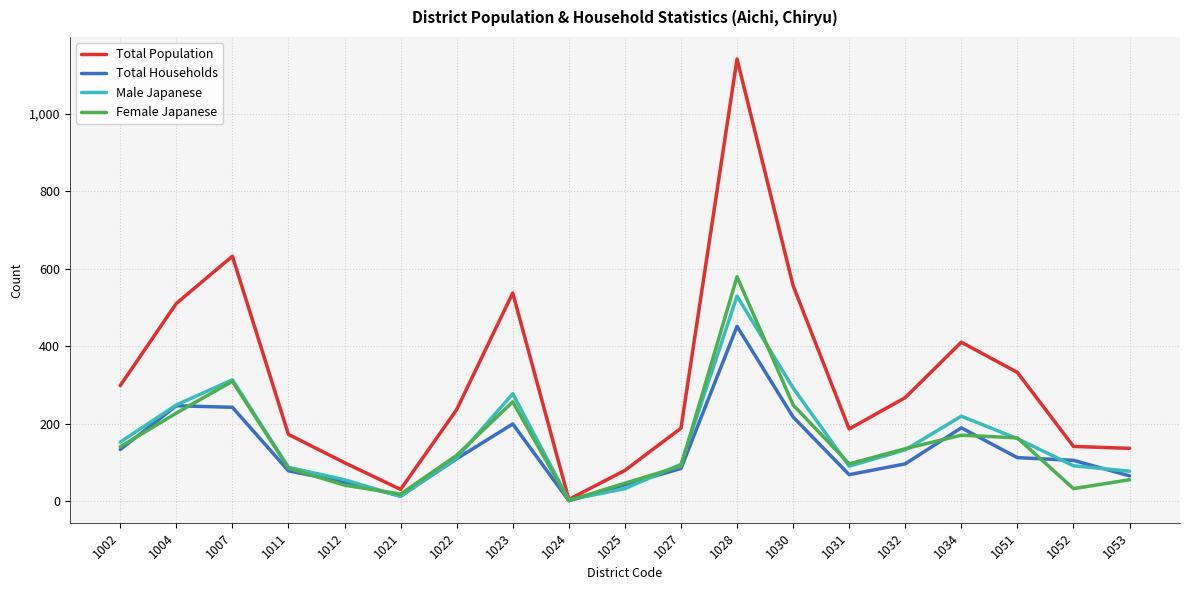

At which label does Total Population reach its minimum?

1024